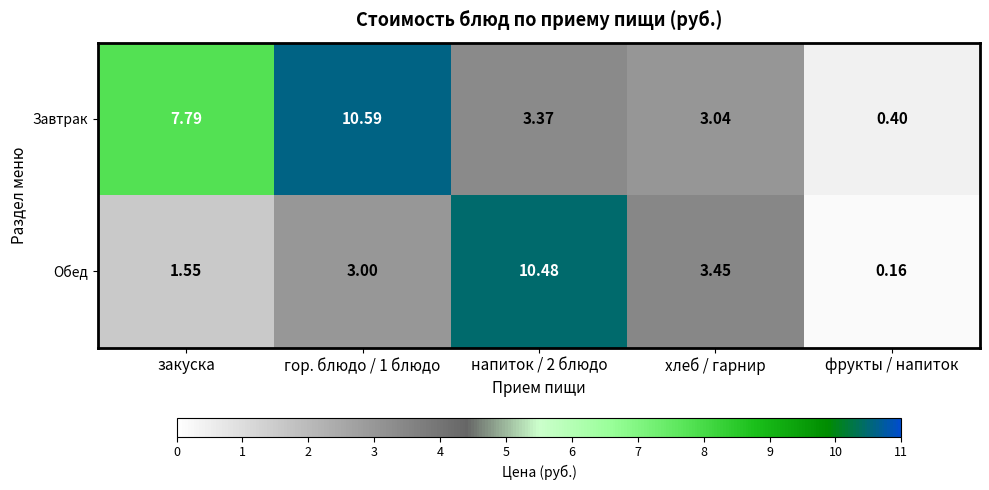

Where does the Завтрак series first go above 3?

закуска